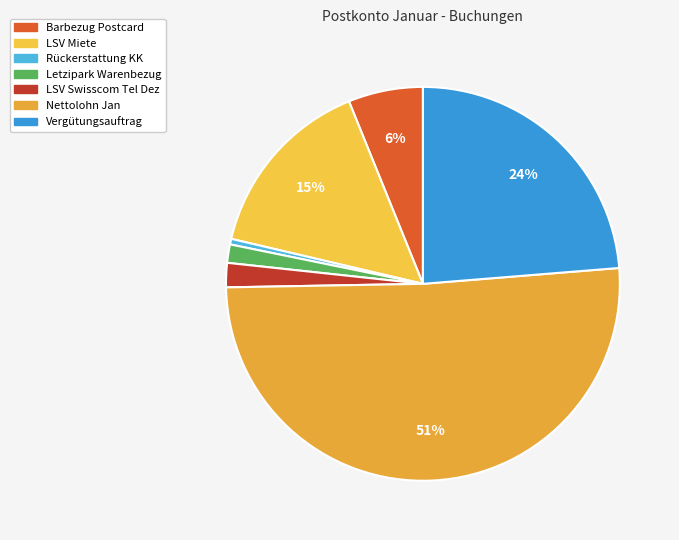

How many slices are in this pie chart?

7